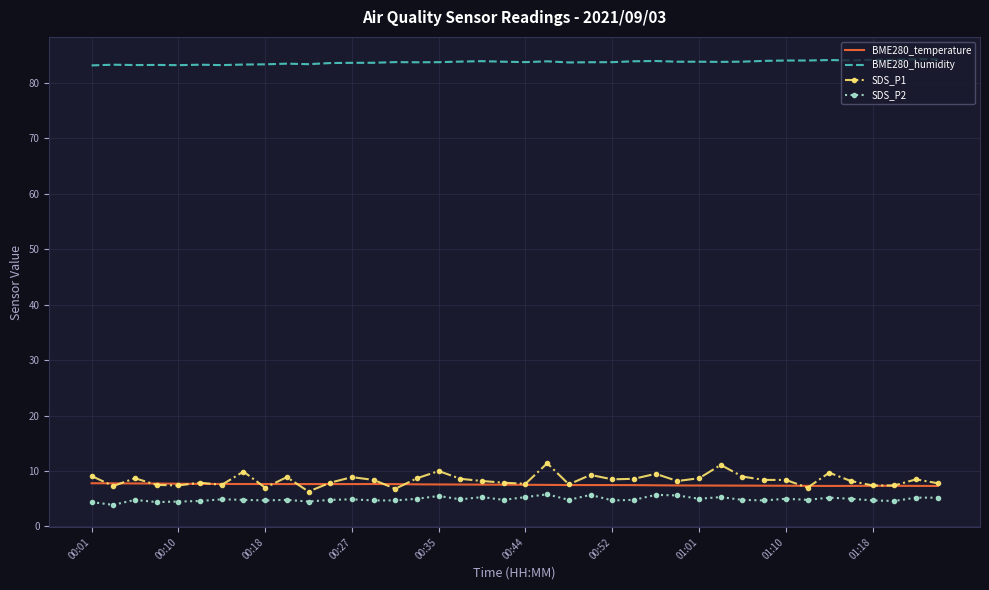

What is the maximum value shown in the chart?

84.3